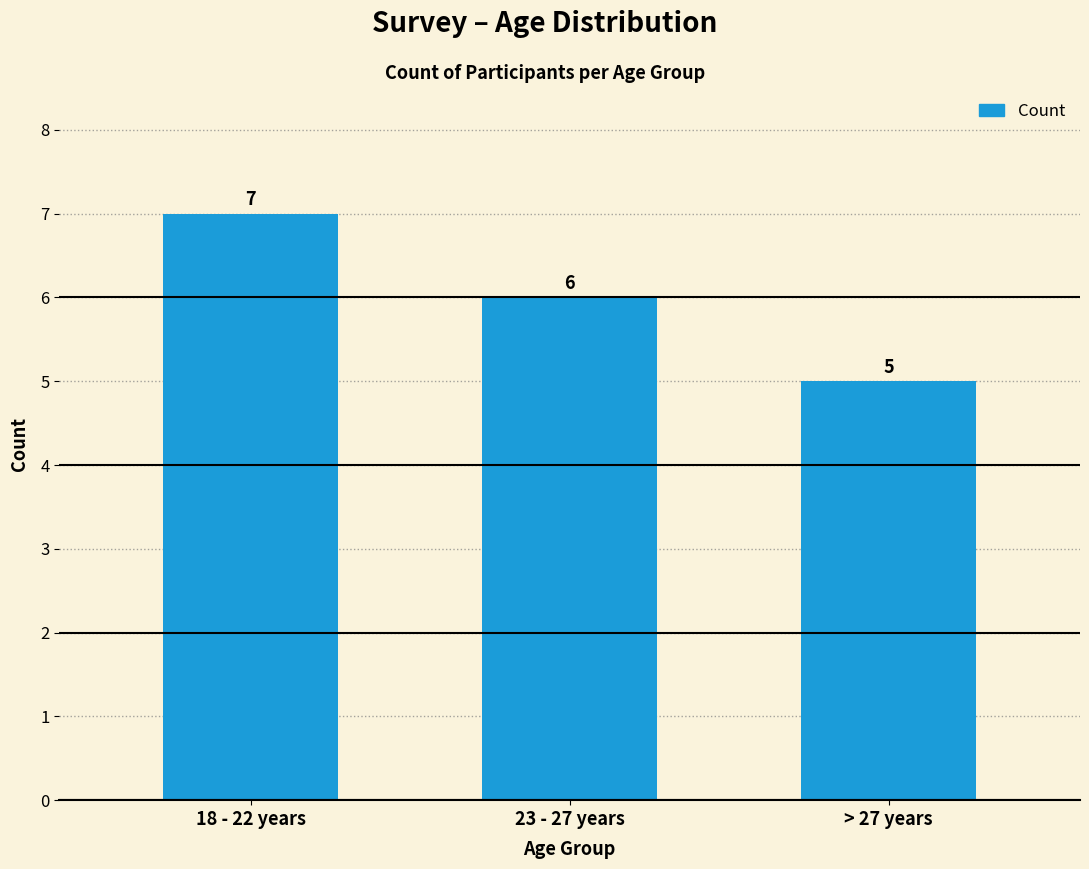

Reading left to right, list all the values displayed in this chart.

7	6	5